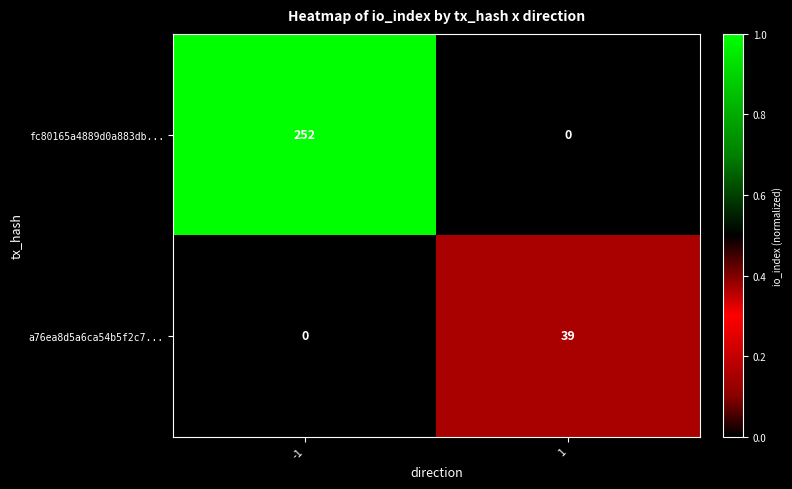

Is the value of a76ea8d5a6ca54b5f2c7... at 1 greater than the value of fc80165a4889d0a883db... at -1?

No